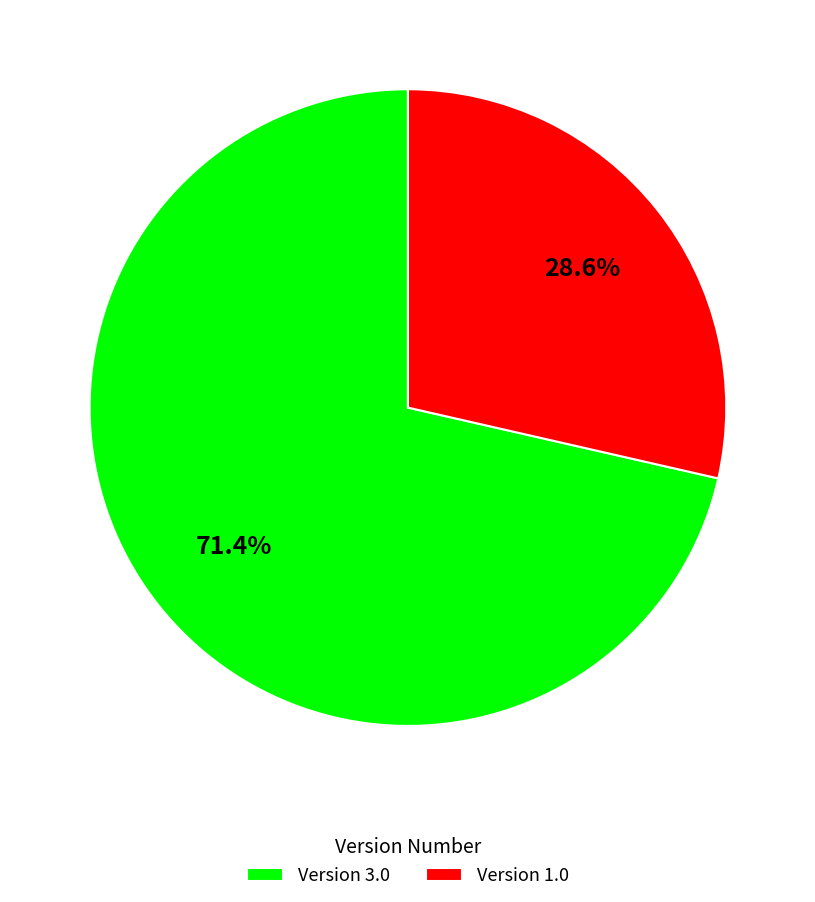

Is the sum of Version 1.0 and Version 3.0 greater than half?

Yes